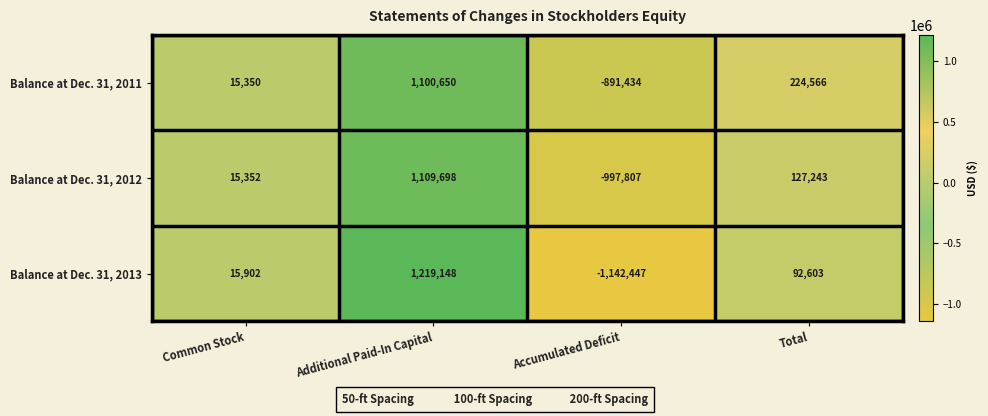

At which category is the sum across all series the highest?

Additional Paid-In Capital